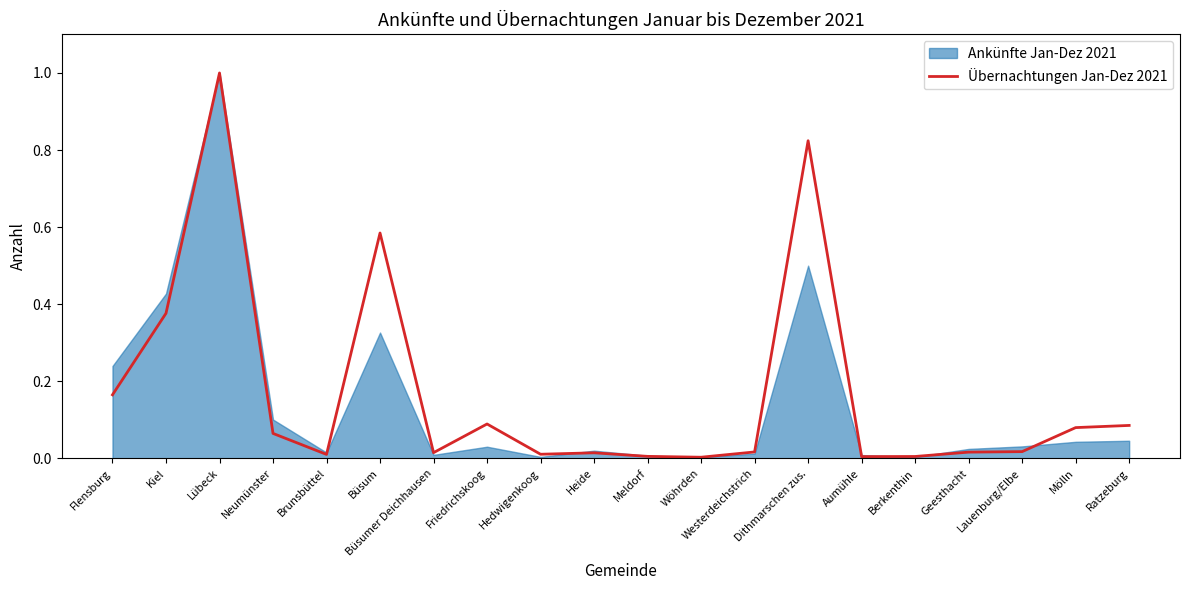

Does the chart have visible grid lines?

No